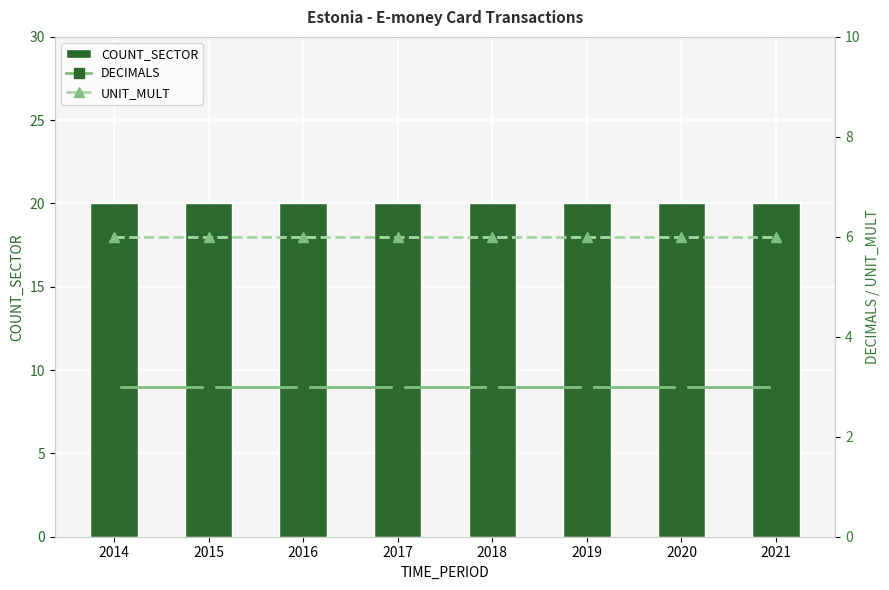

Between 2017 and 2021, which is larger?

2017